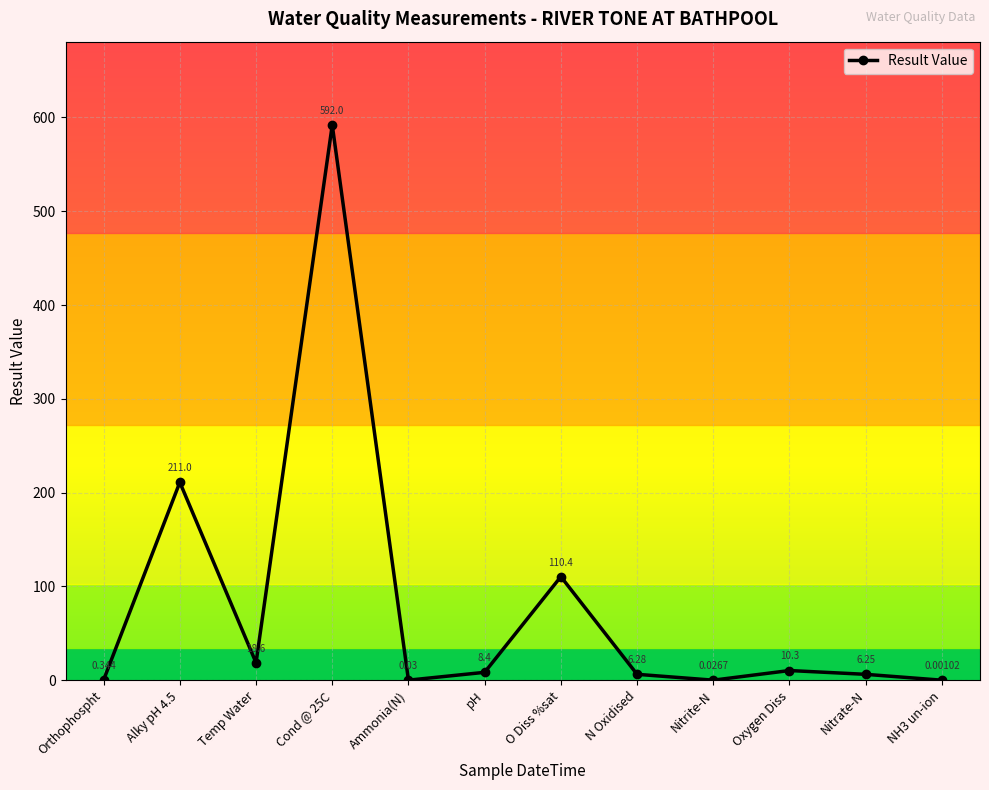

What is the sum of all values?

963.6